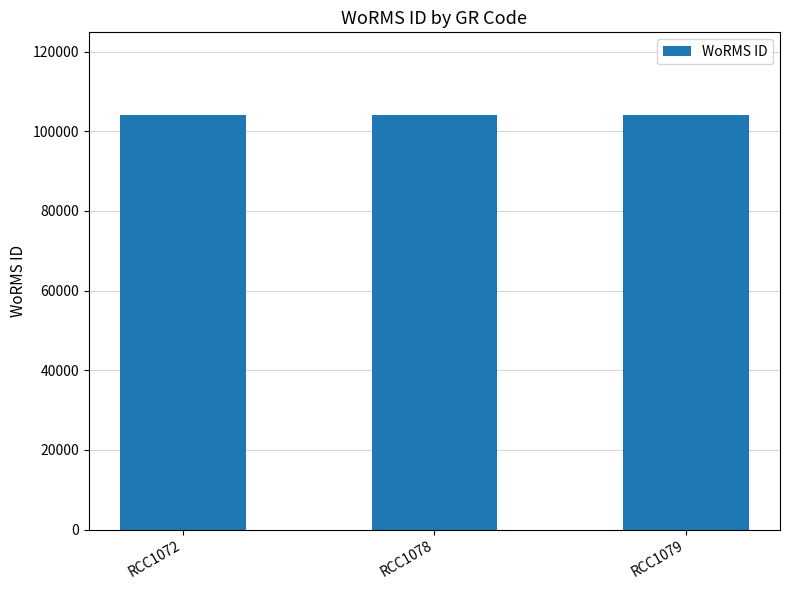

What is the difference between the maximum and minimum values?

25